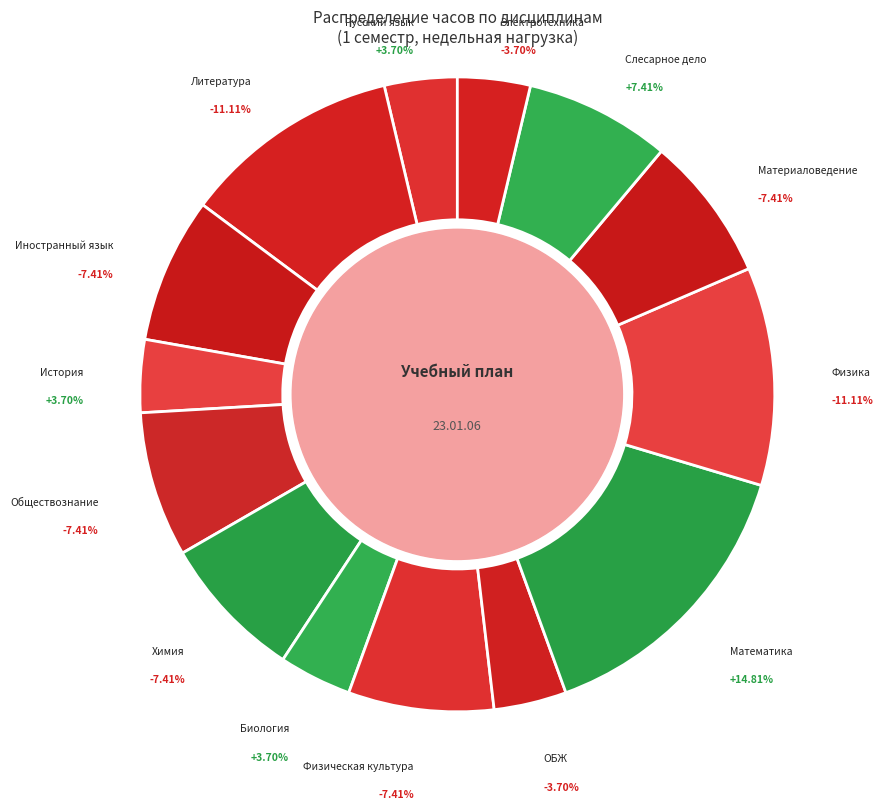

Which slice is the smallest?

Русский язык